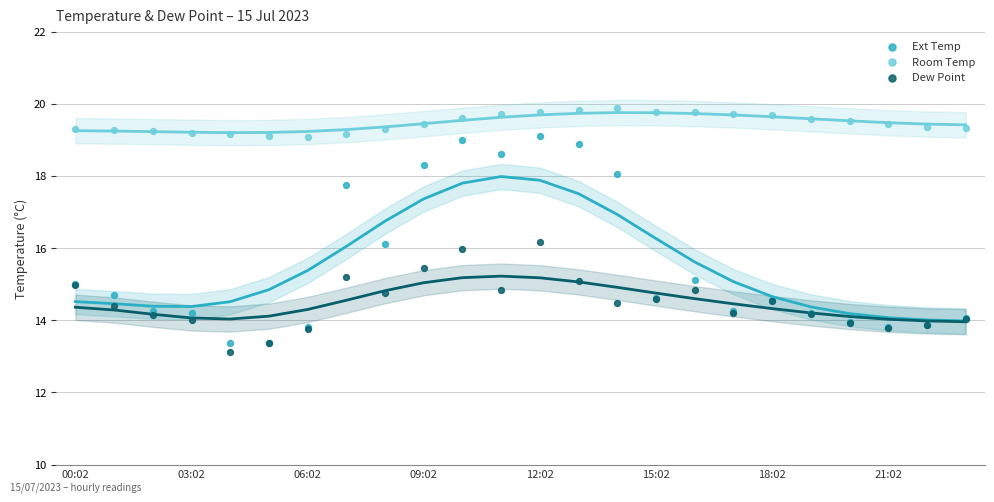

Which series has the widest spread of Y values?

Ext Temp